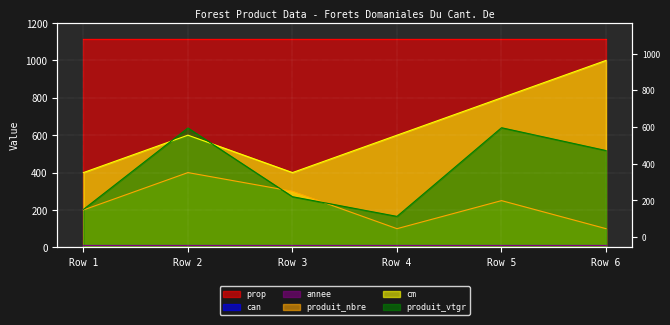

What is the value of the cm point at the 1st from the left?

400.0